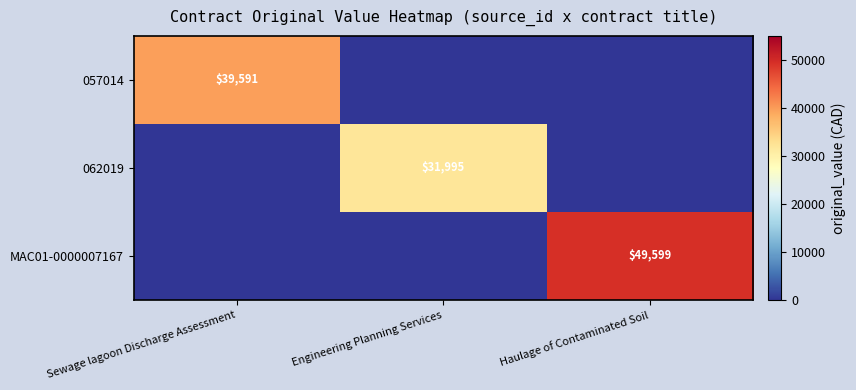

At which category does the chart reach its minimum across all series?

Engineering Planning Services